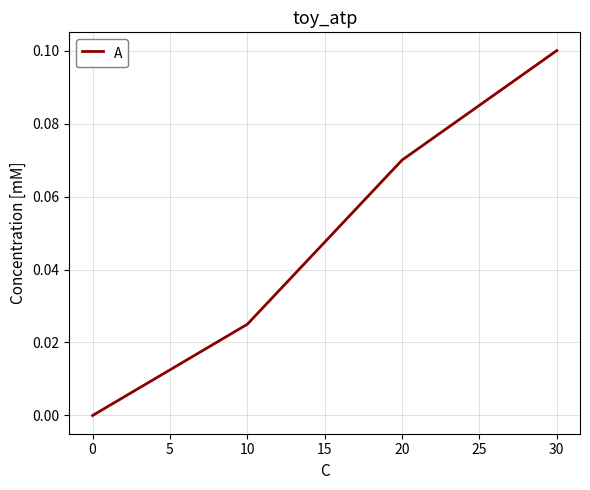

Between 30 and 10, which is larger?

30